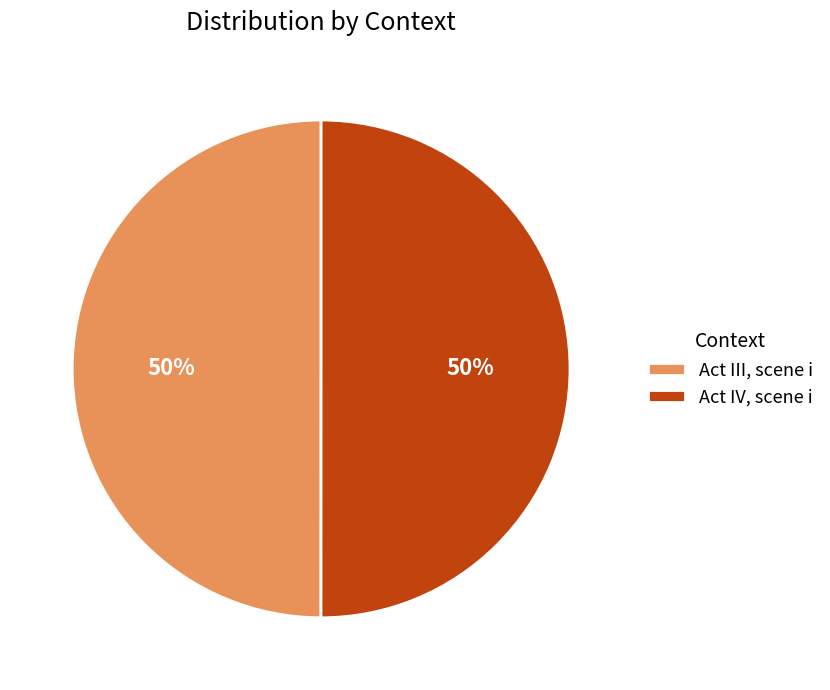

The Act IV, scene i slice represents 50% of the pie. True or false?

True